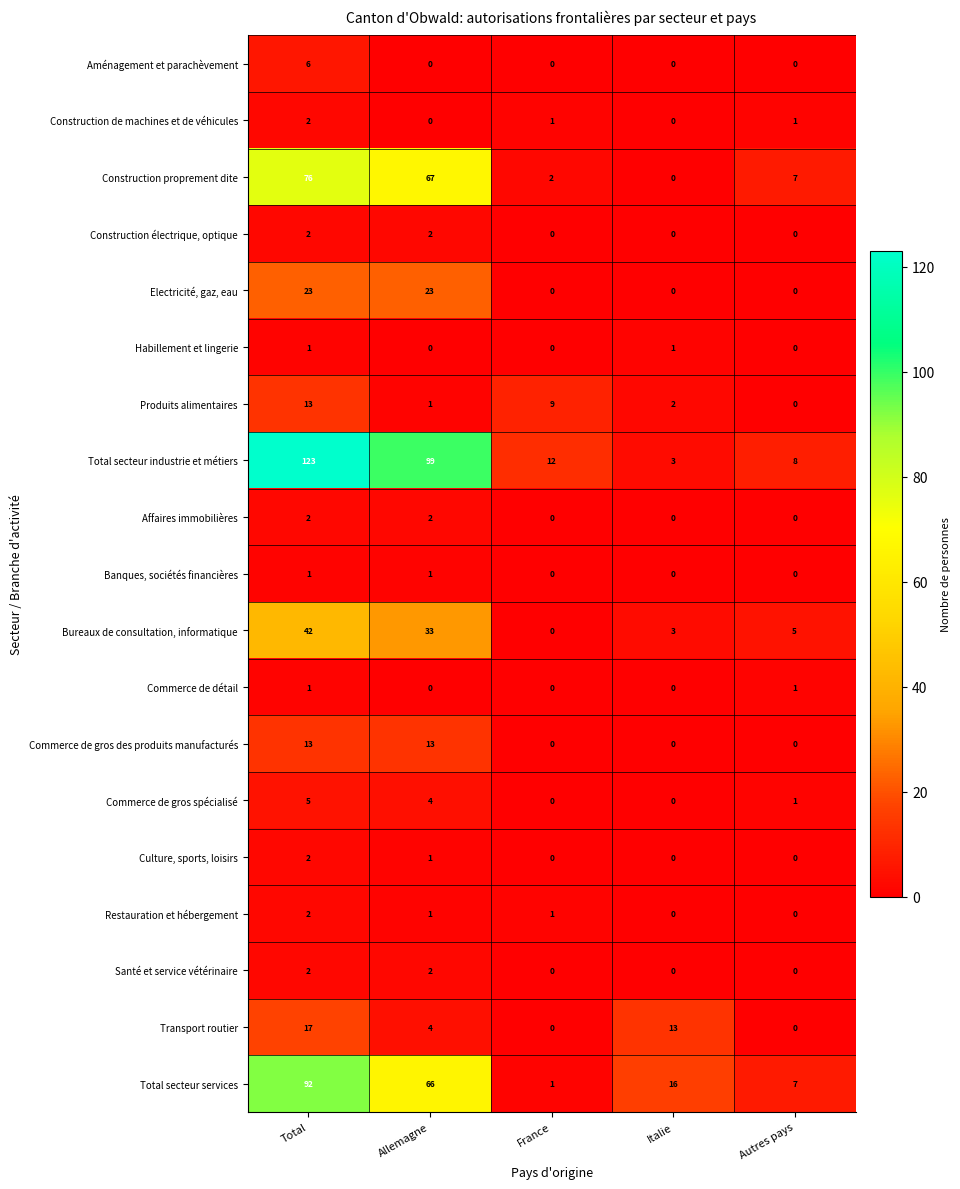

Which series has the widest spread of values?

Total secteur industrie et métiers